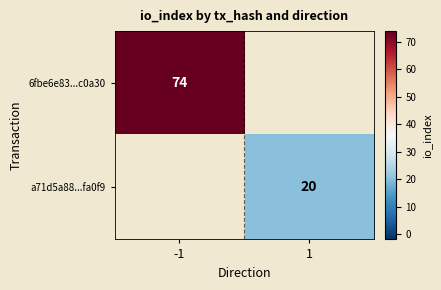

At how many categories does at least one series exceed 22?

1